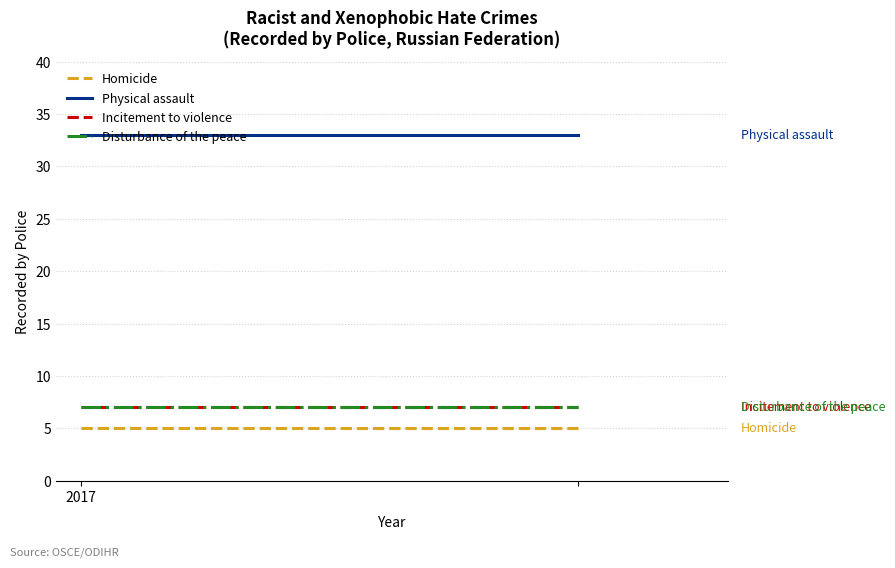

Is it true that Homicide equals 5 at 2017?

True